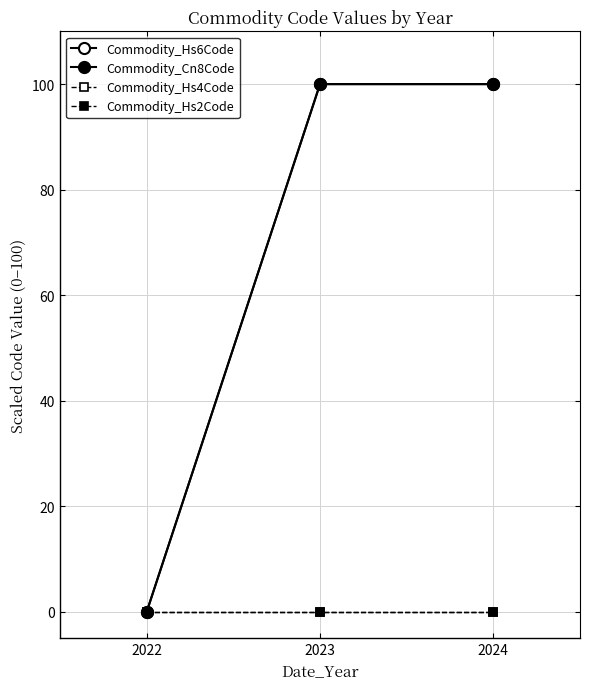

What is the sum of the Commodity_Hs6Code values at 2024 and 2023?

200